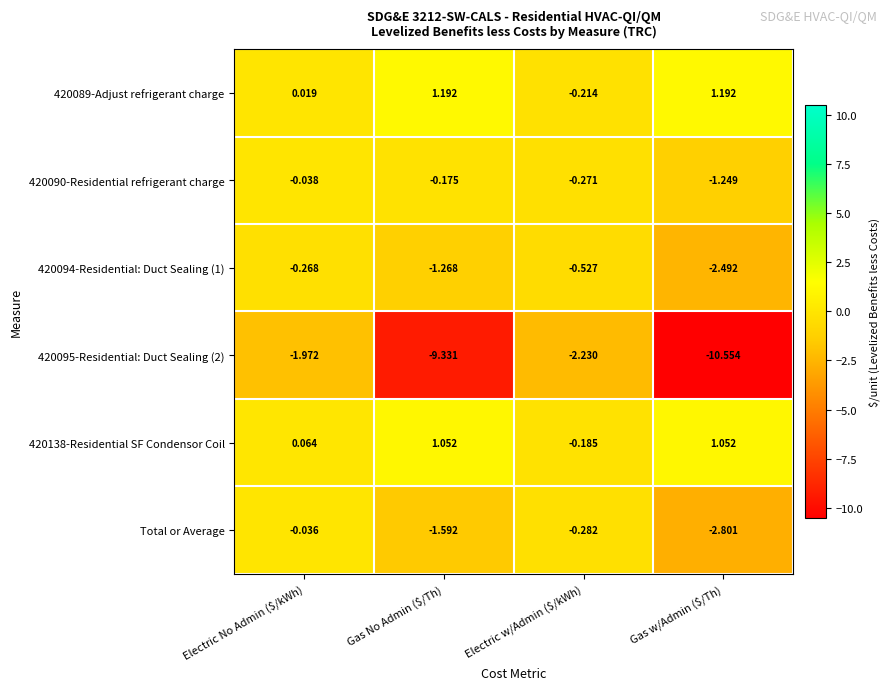

At Electric No Admin ($/kWh), list the series in order from smallest to largest.

420095-Residential: Duct Sealing (2), 420094-Residential: Duct Sealing (1), 420090-Residential refrigerant charge, Total or Average, 420089-Adjust refrigerant charge, 420138-Residential SF Condensor Coil